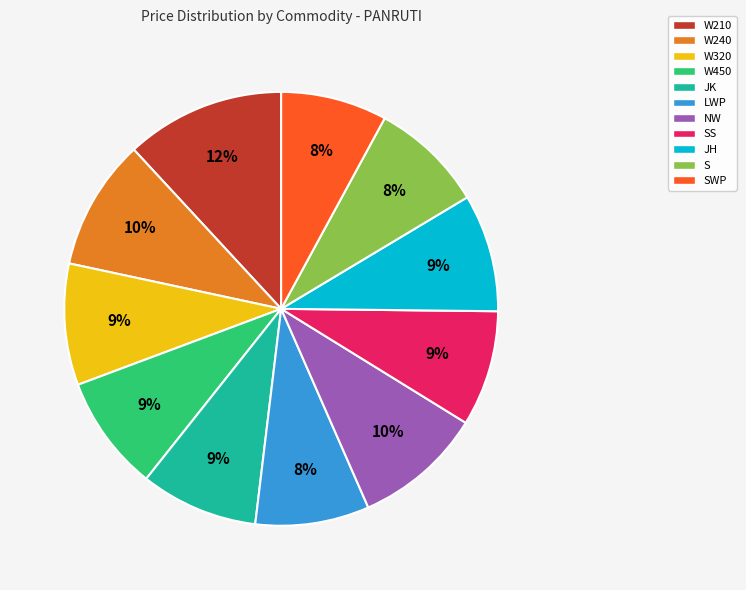

Count the number of slices in the pie.

11